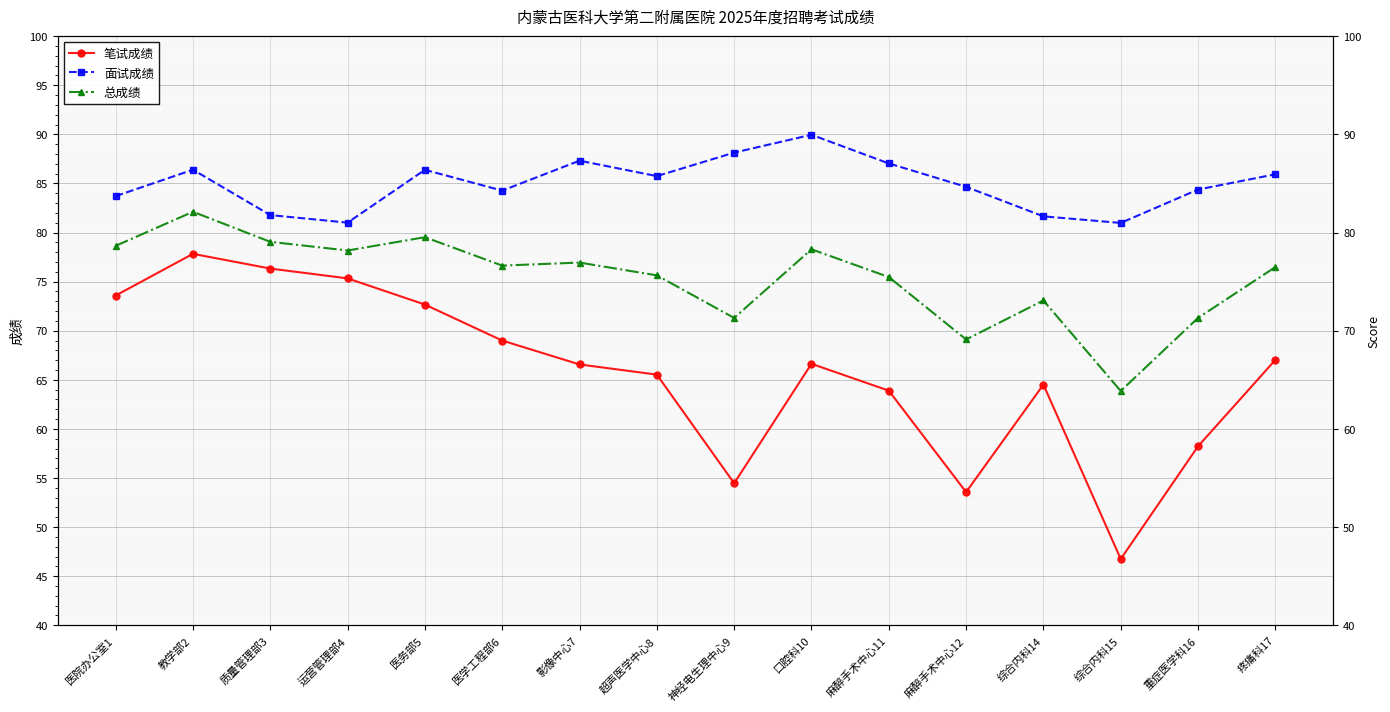

True or false: 面试成绩 and 总成绩 intersect in this chart.

False